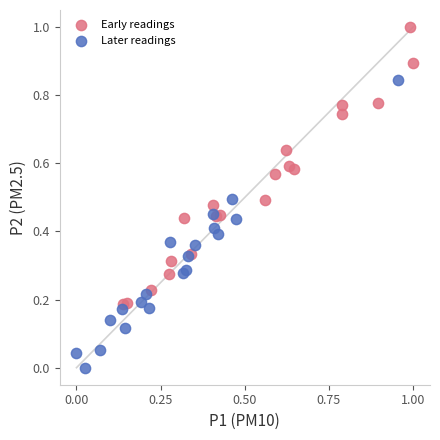

What are all the series names shown in the legend?

Early readings, Later readings